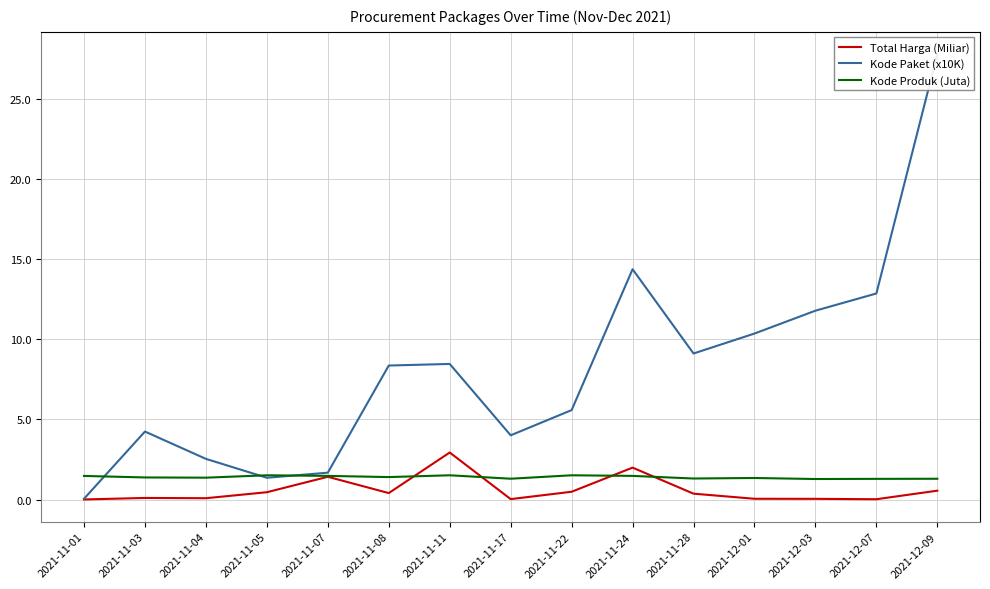

Rank the series at 2021-11-08 from highest to lowest value.

Kode Paket (x10K), Kode Produk (Juta), Total Harga (Miliar)